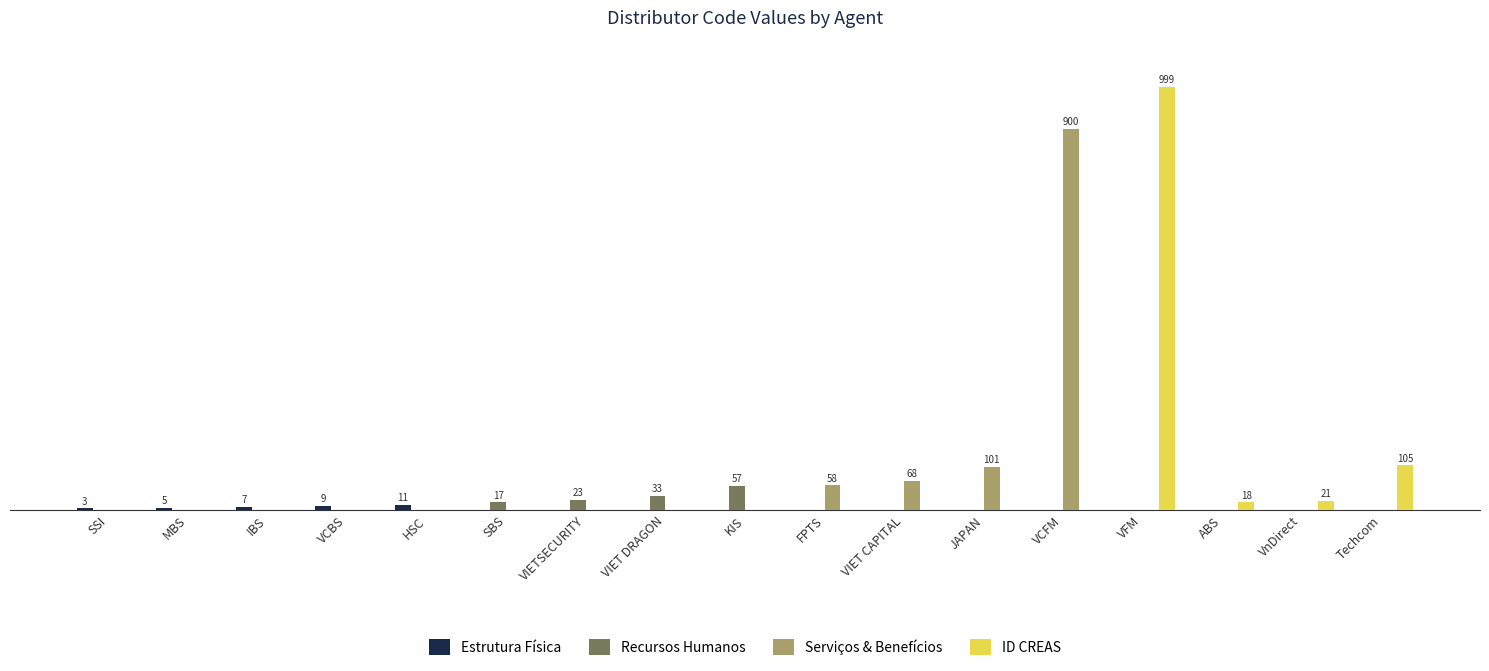

What are all the series names shown in the legend?

Estrutura Física, Recursos Humanos, Serviços & Benefícios, ID CREAS